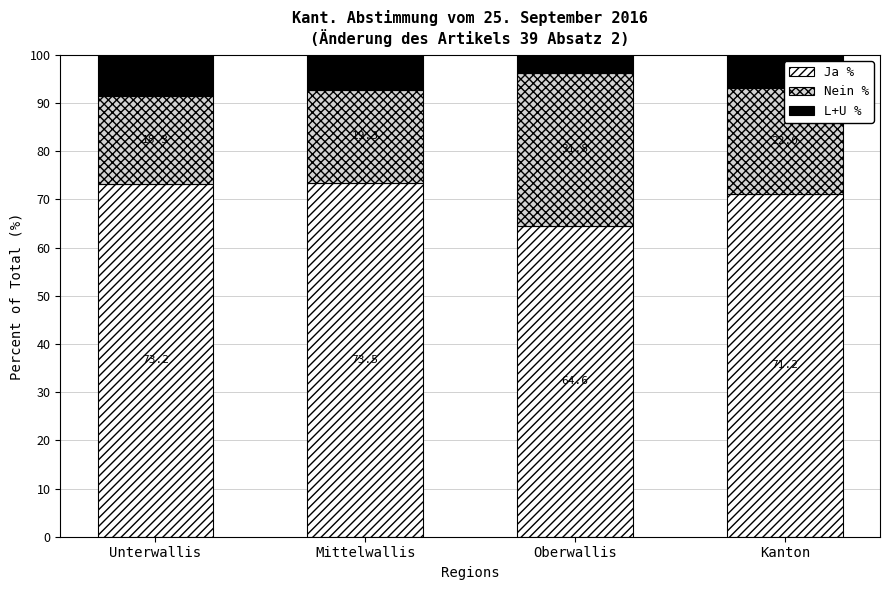

What is the total value across all series at Unterwallis?

100.0